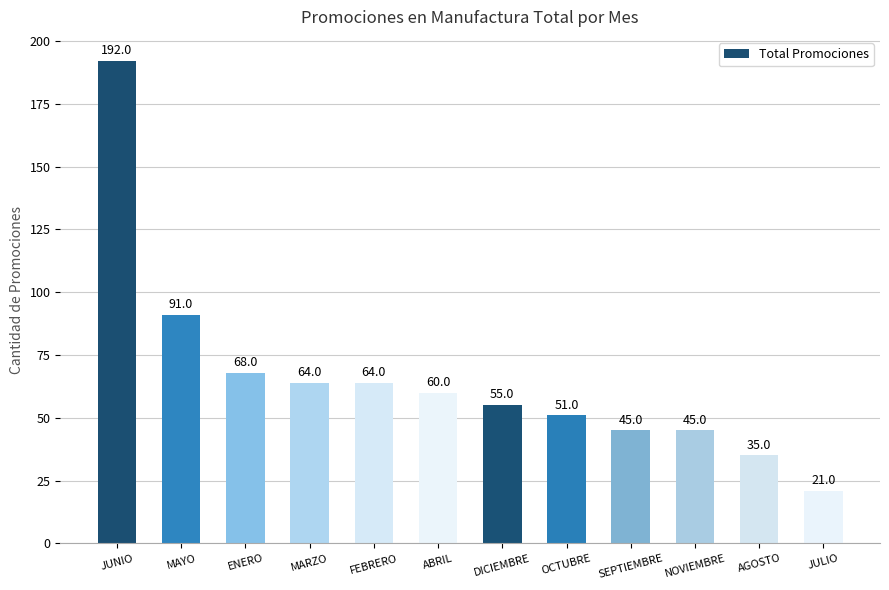

What is the ratio of the value at JUNIO to the value at MARZO?

3.0